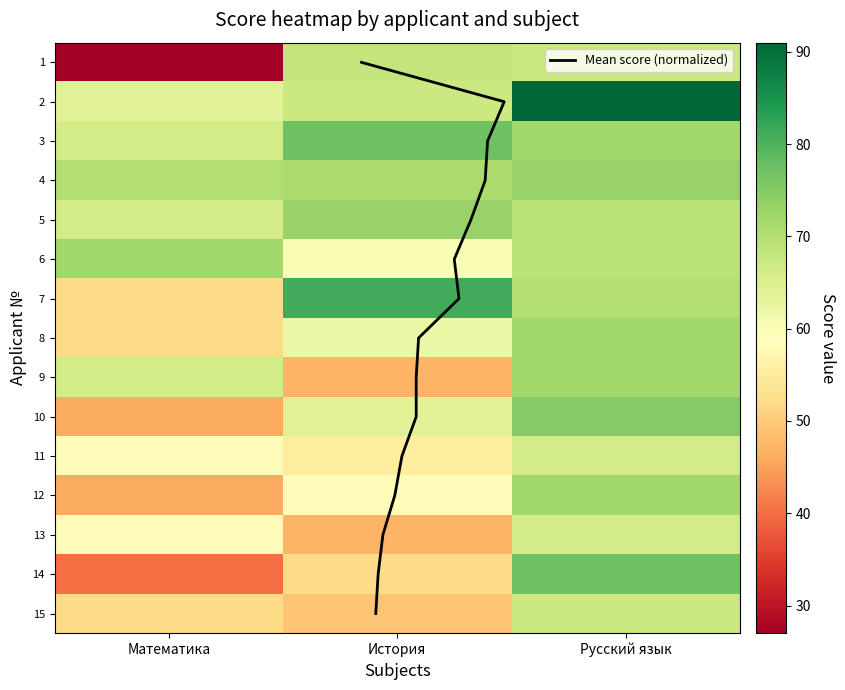

What is the difference between the maximum and minimum values in the 10 series?

29